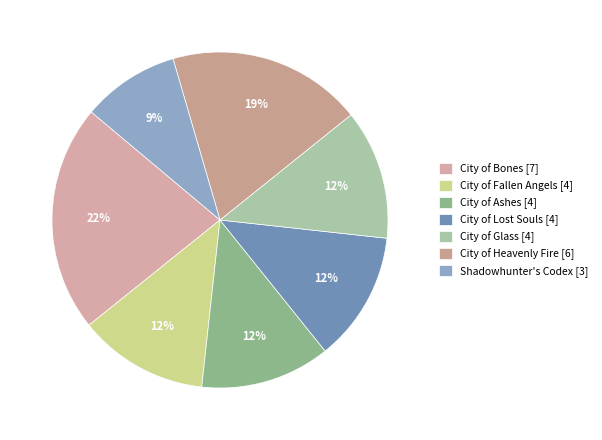

How many slices are in this pie chart?

7